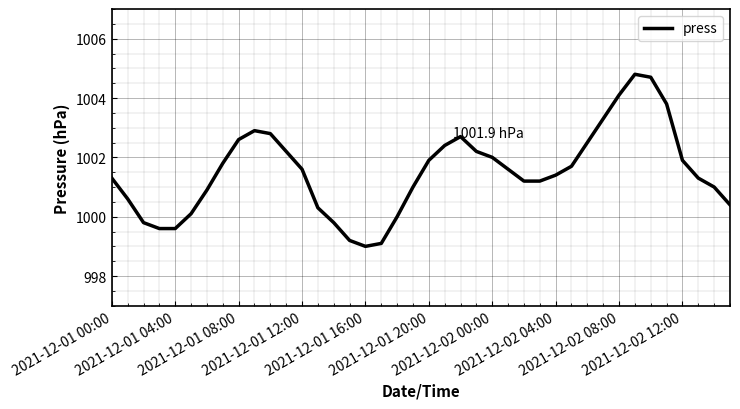

True or false: there are more than 1 points higher than both neighbors.

True